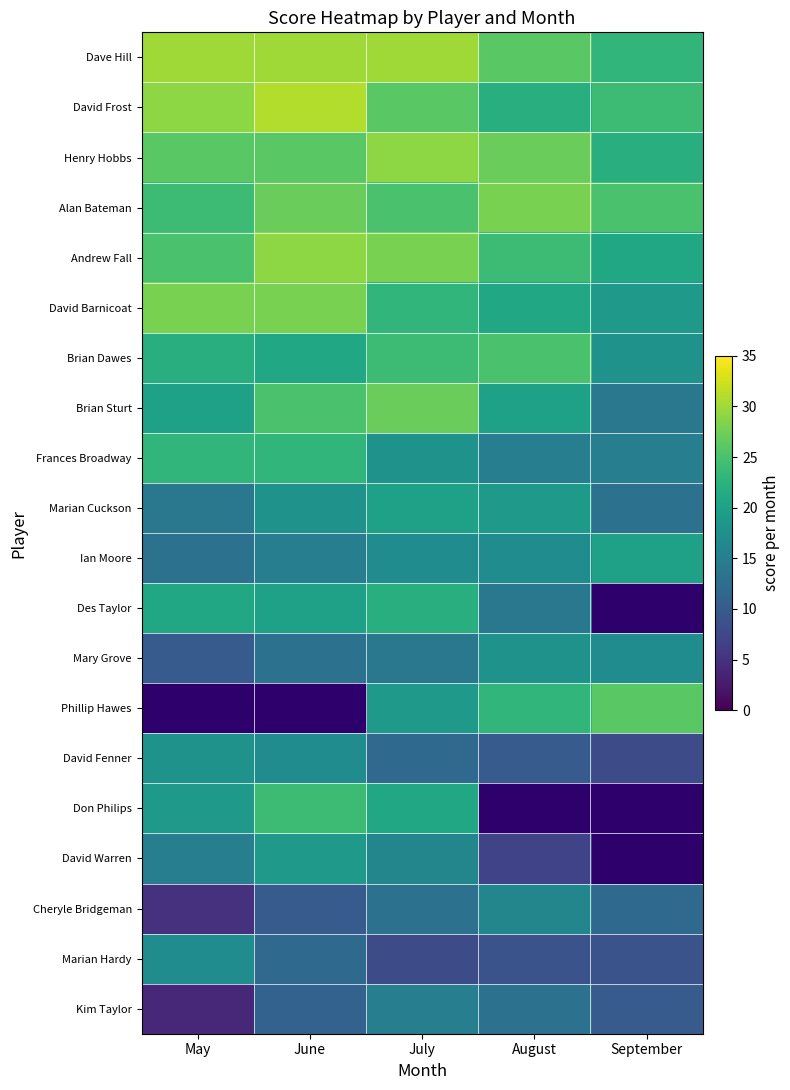

The value of Brian Dawes at June is 36.7. True or false?

False